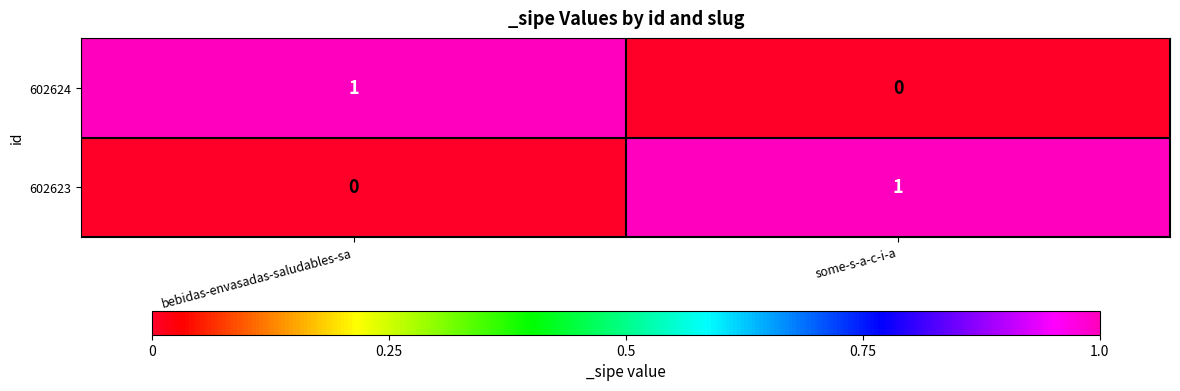

Is it true that 602623 equals 0 at bebidas-envasadas-saludables-sa?

True